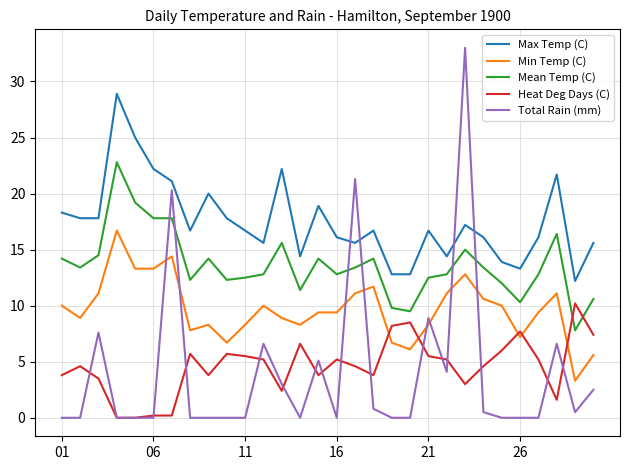

True or false: Min Temp (C) and Mean Temp (C) intersect in this chart.

False